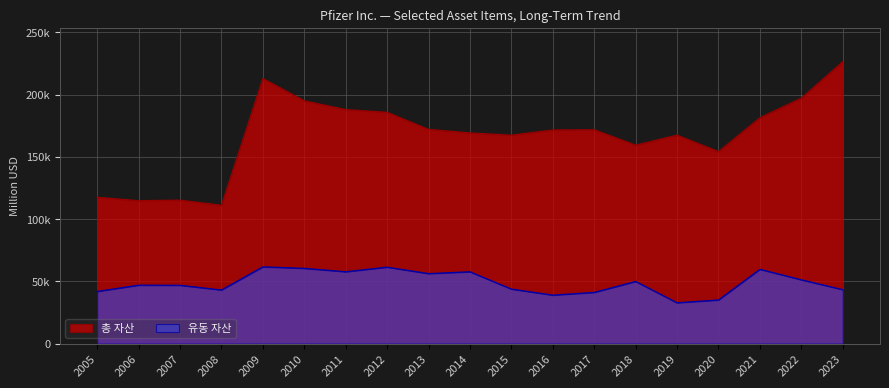

At which category is the sum across all series the highest?

2009